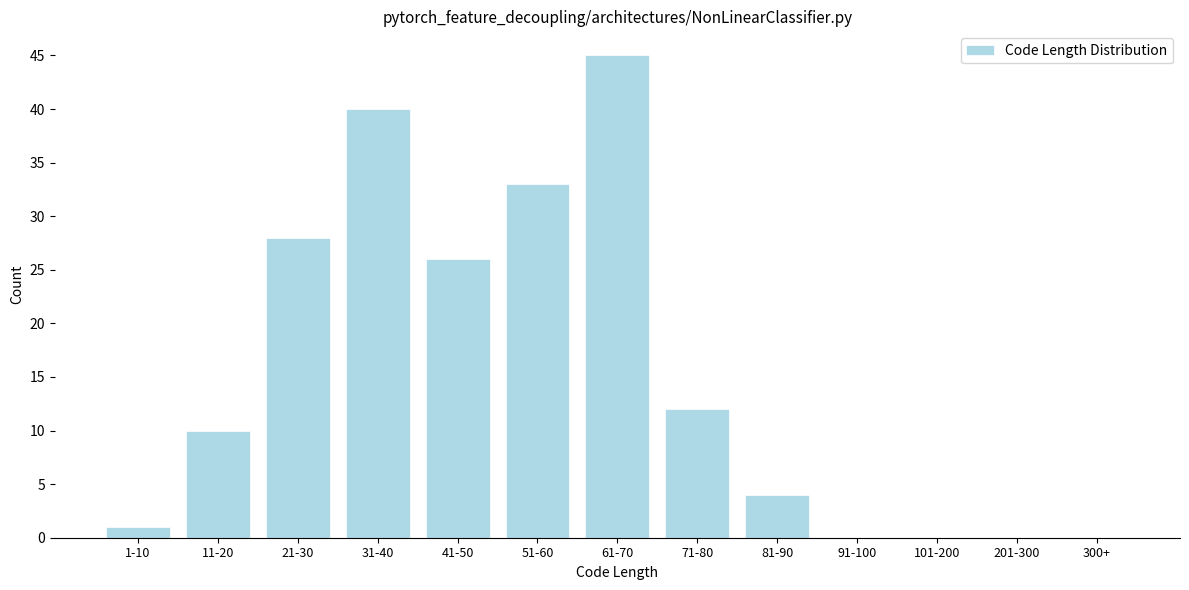

Reading left to right, what are all the values shown in this chart?

1-10=1	11-20=10	21-30=28	31-40=40	41-50=26	51-60=33	61-70=45	71-80=12	81-90=4	91-100=0	101-200=0	201-300=0	300+=0